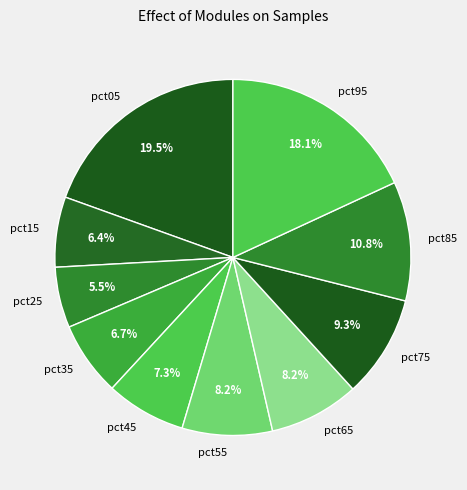

Is there a majority slice in this chart?

No